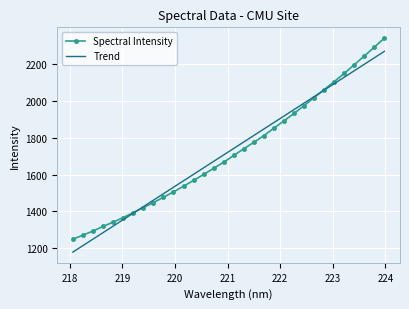

Which series has the widest spread of values?

Spectral Intensity